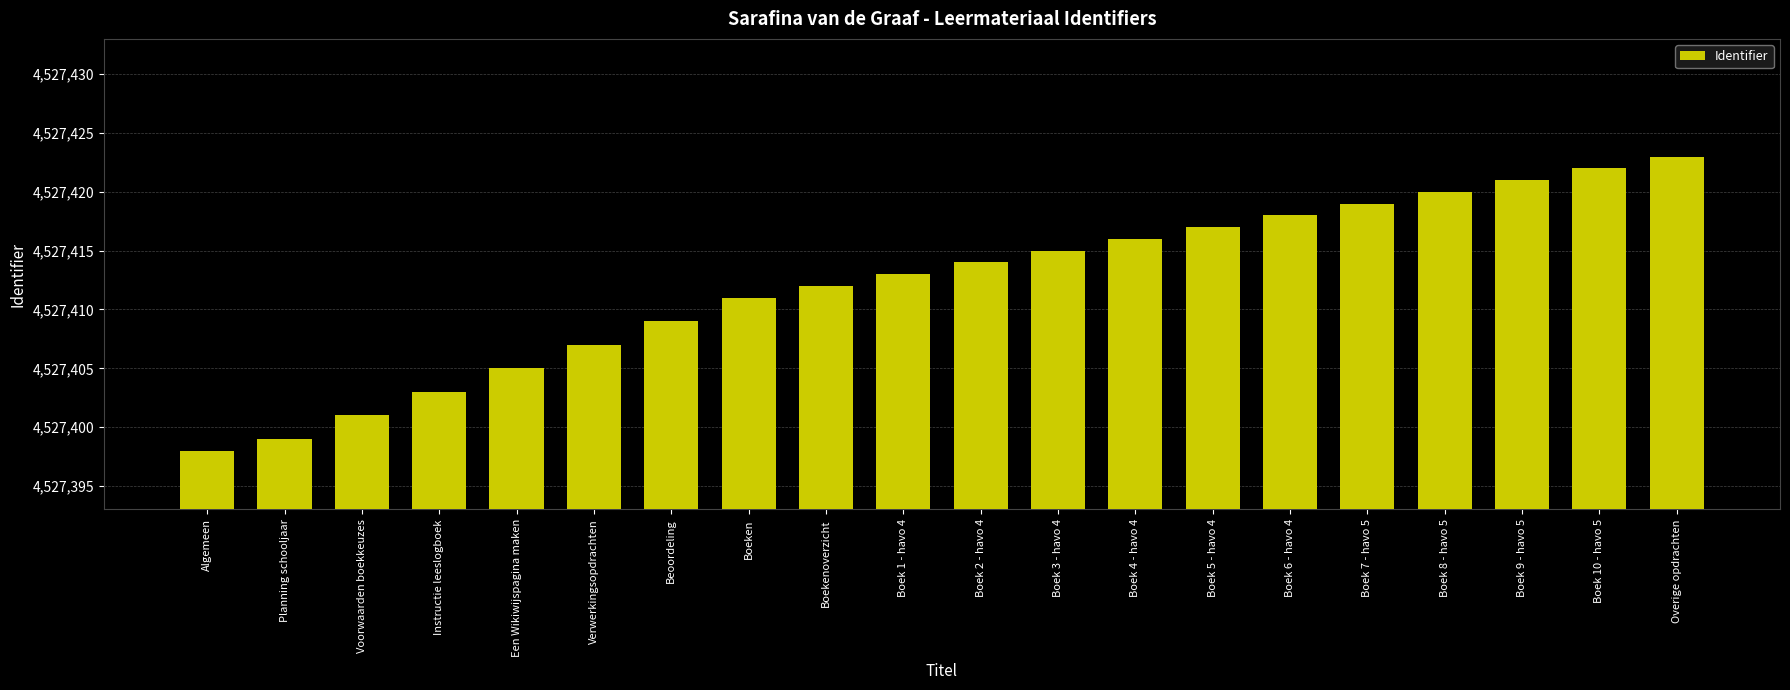

What is the change in value from Algemeen to Boek 8 - havo 5?

+22